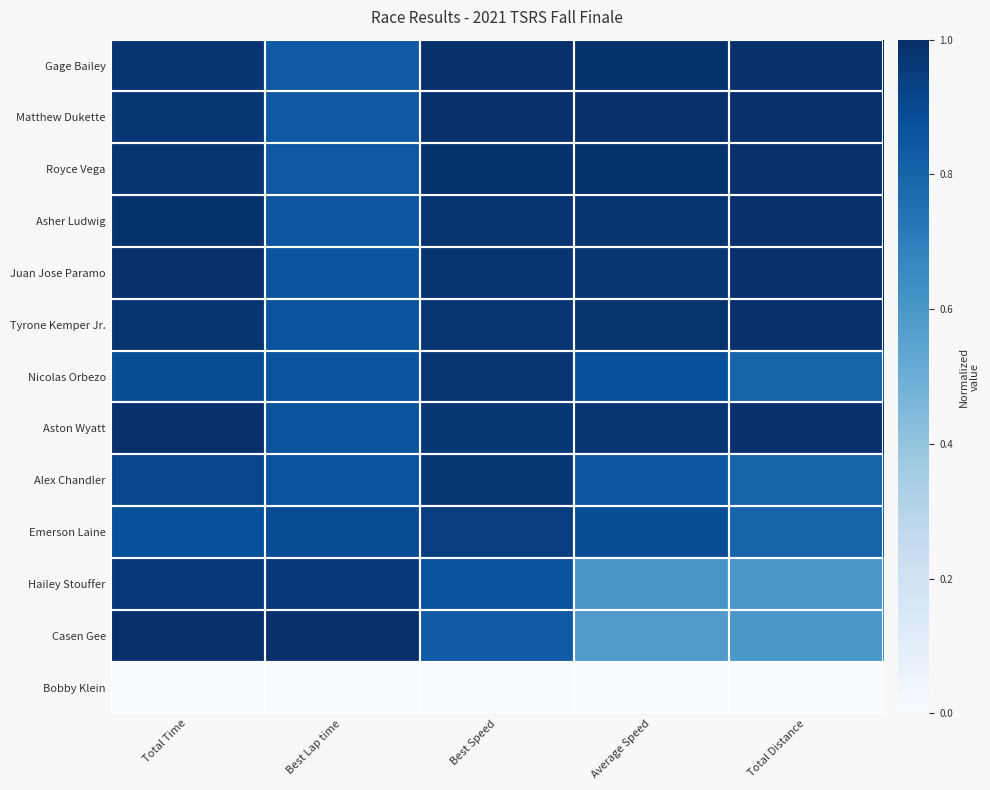

What is the difference between the highest and lowest values at Best Lap time?

1.0